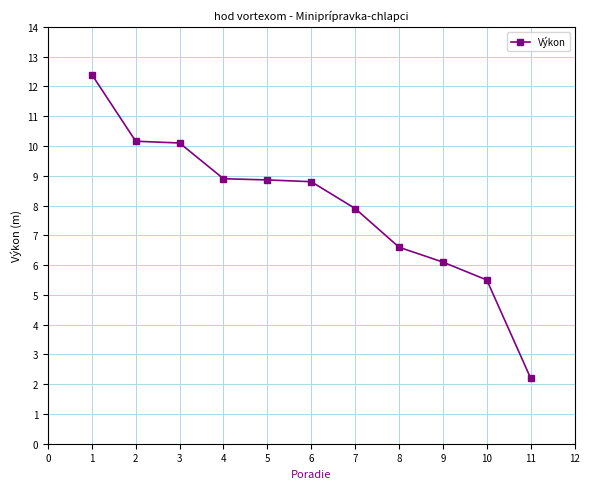

Is it true that the value at 7 is 3.1?

False